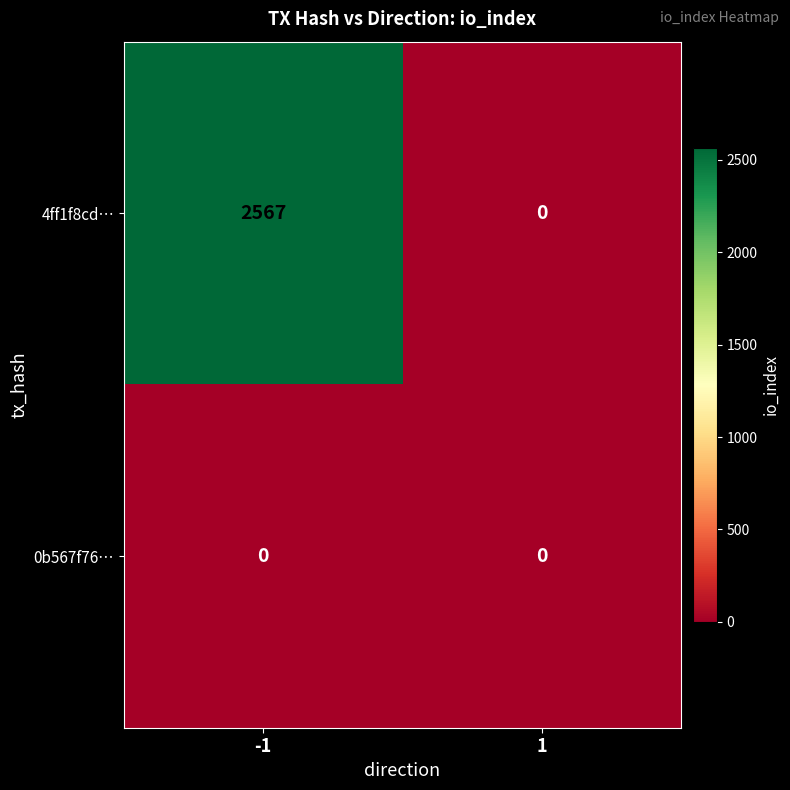

Is it true that 0b567f76… equals 0 at 1?

True